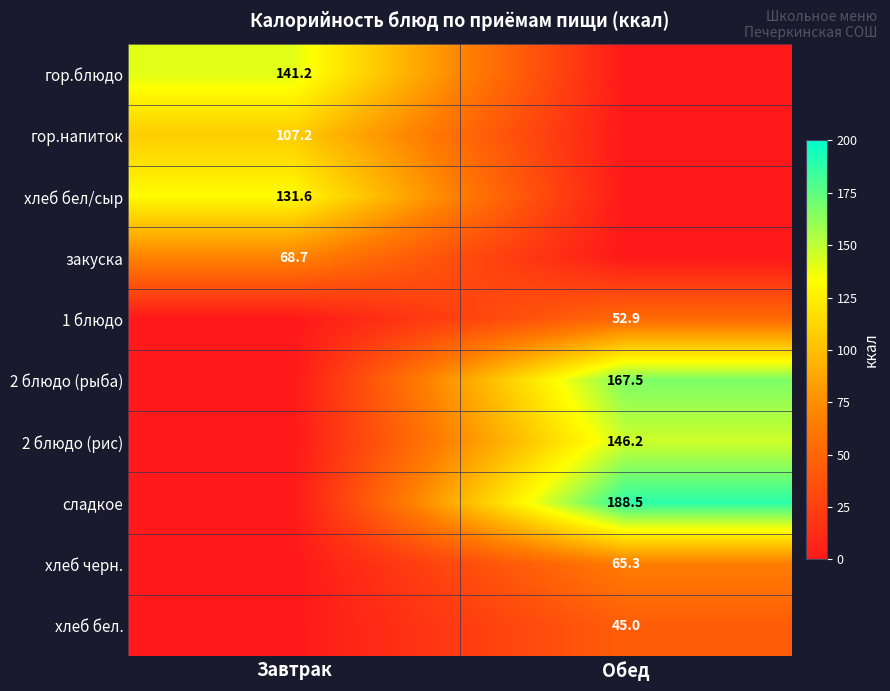

The value of 2 блюдо (рис) at Обед is 248.5. True or false?

False